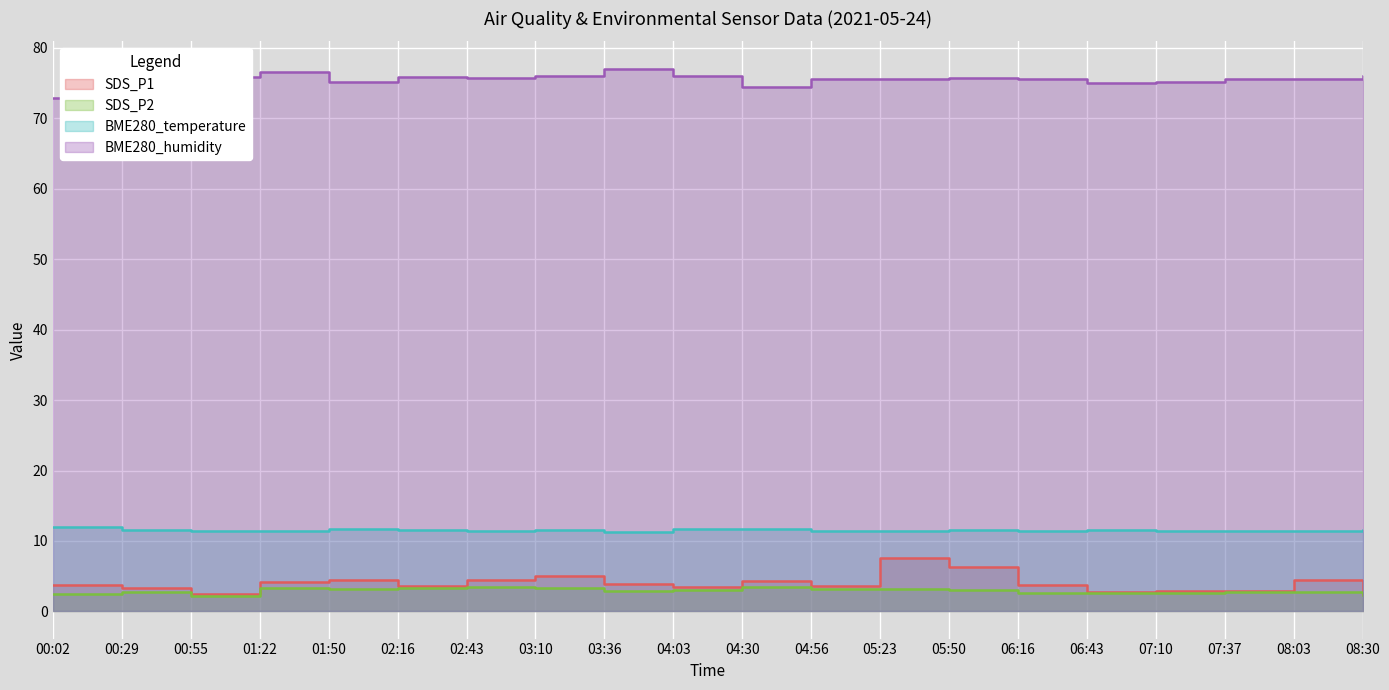

What is the minimum value for BME280_temperature?

11.3